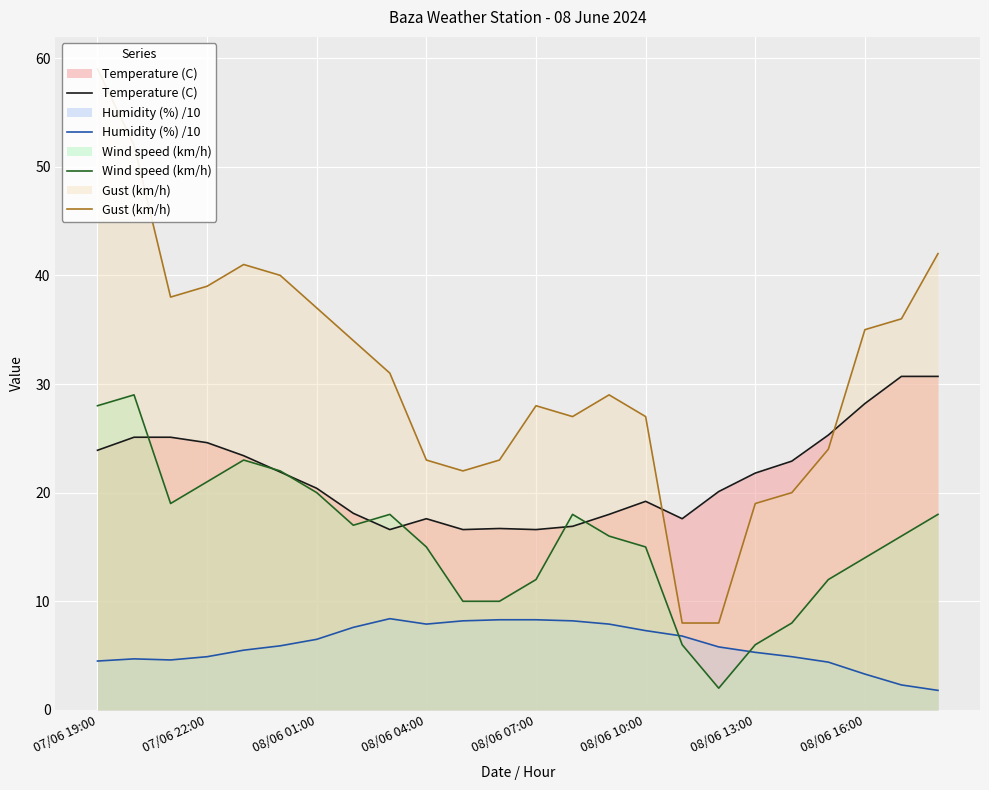

The value of Temperature (C) at 08/06 13:00 is 13.7. True or false?

False